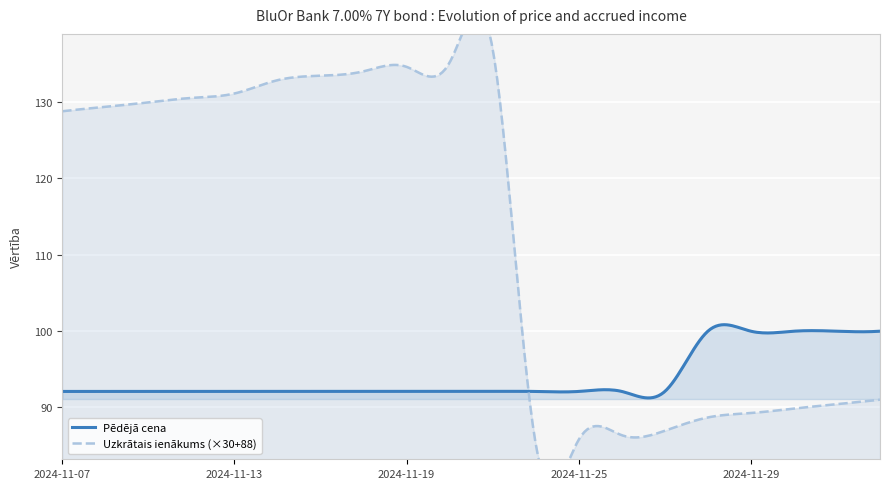

How many lines are shown in the chart?

2